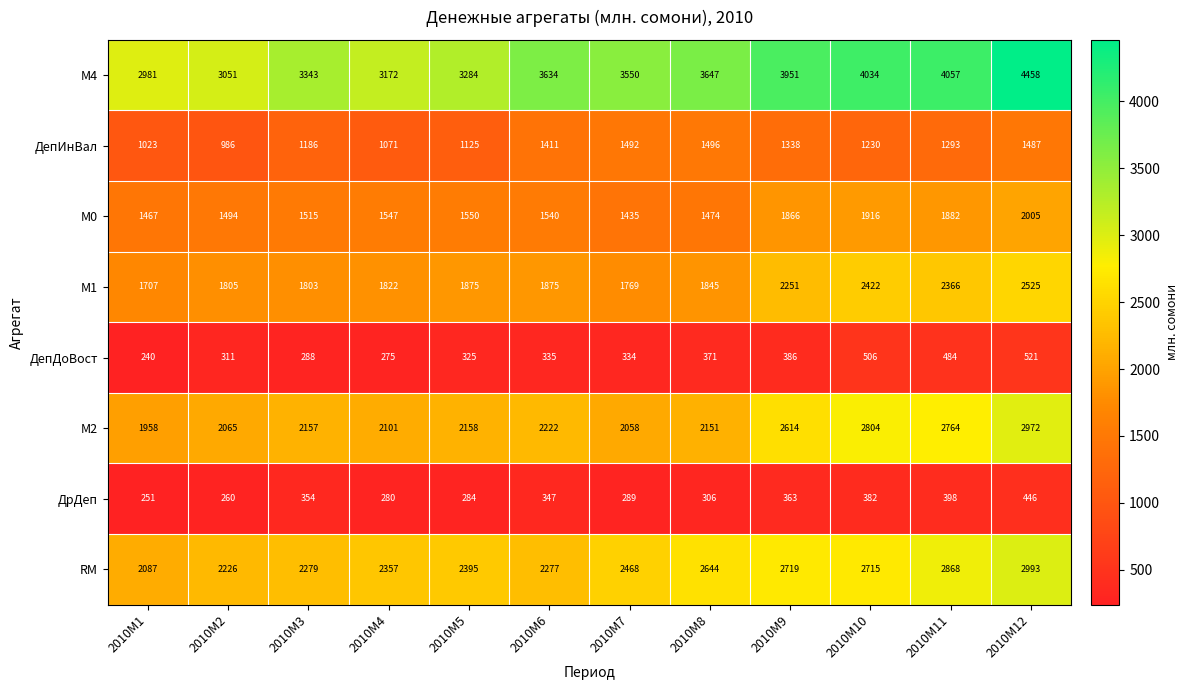

Which label corresponds to the smallest value in the chart?

2010M1